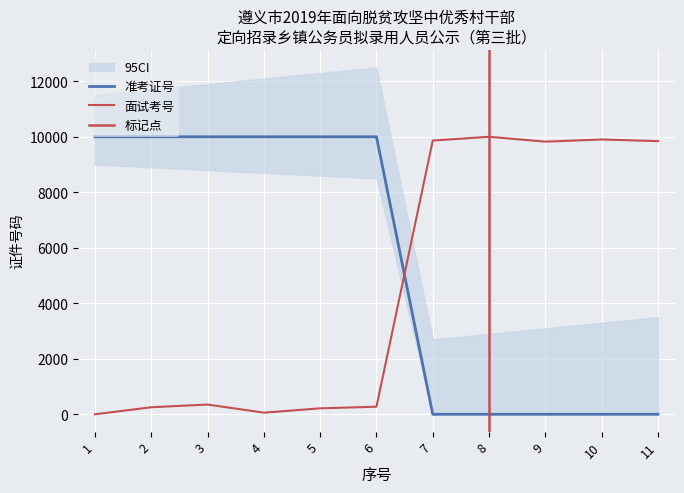

Does the chart display data point markers on the line(s)?

No